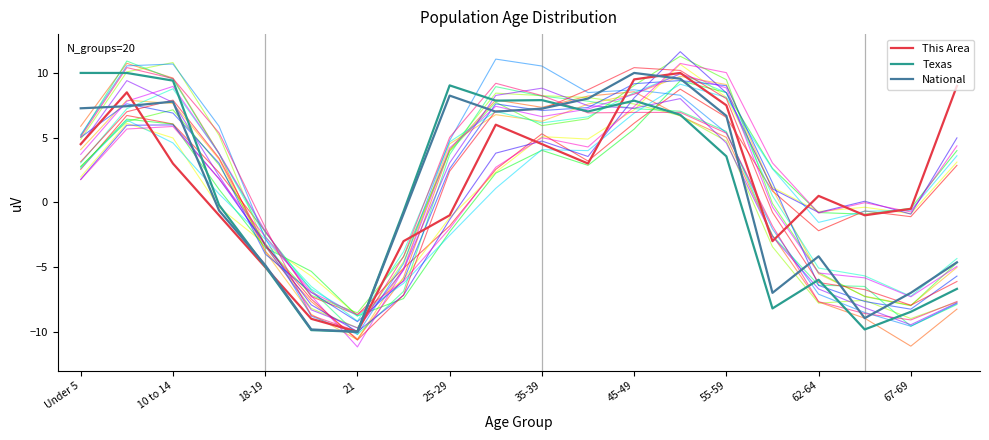

What is the average value of the National series?

1.1